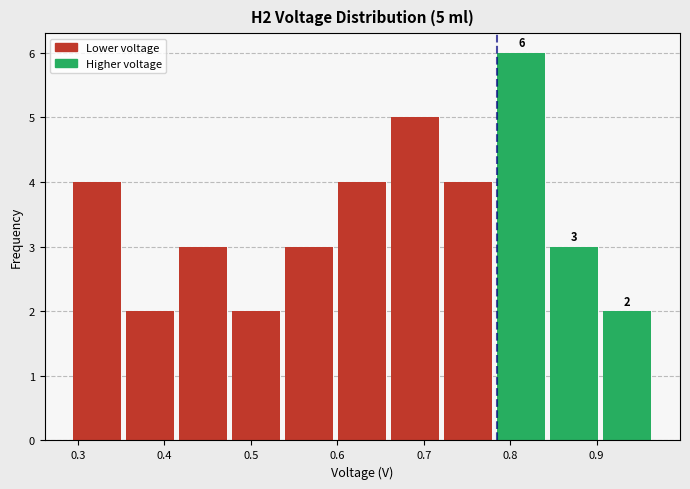

Which range on the x-axis has the tallest bar?

0.79 to 0.85